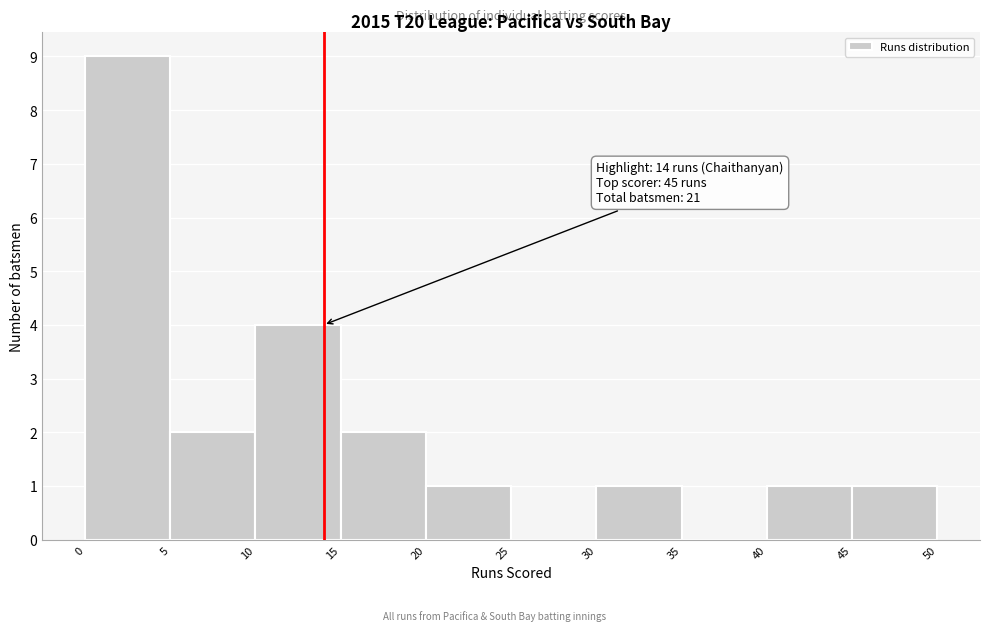

Which range on the x-axis has the tallest bar?

0 to 5